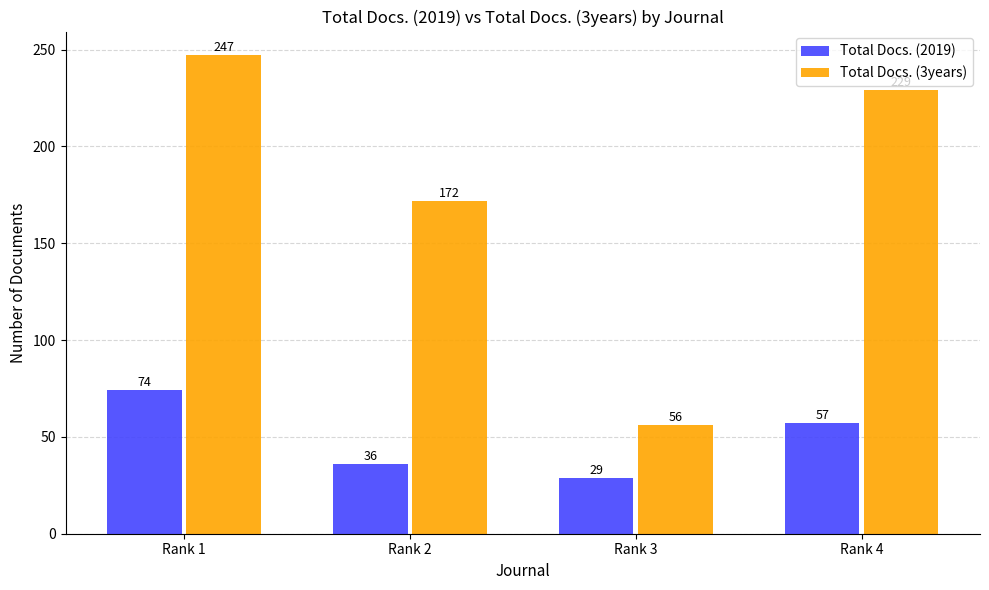

Rank the categories by Total Docs. (2019) value from lowest to highest.

Rank 3, Rank 2, Rank 4, Rank 1